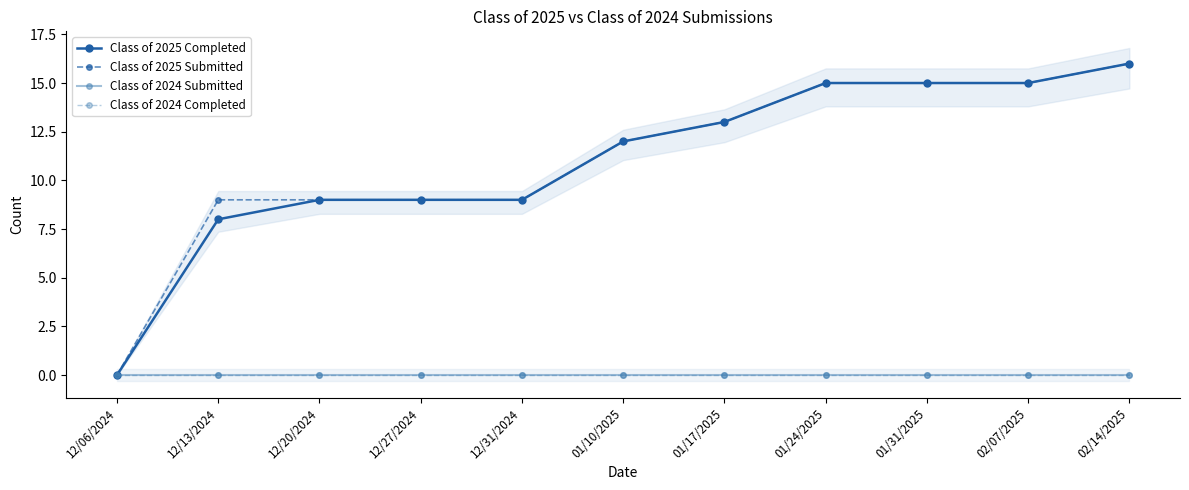

Which category has the lowest value across all series?

12/06/2024